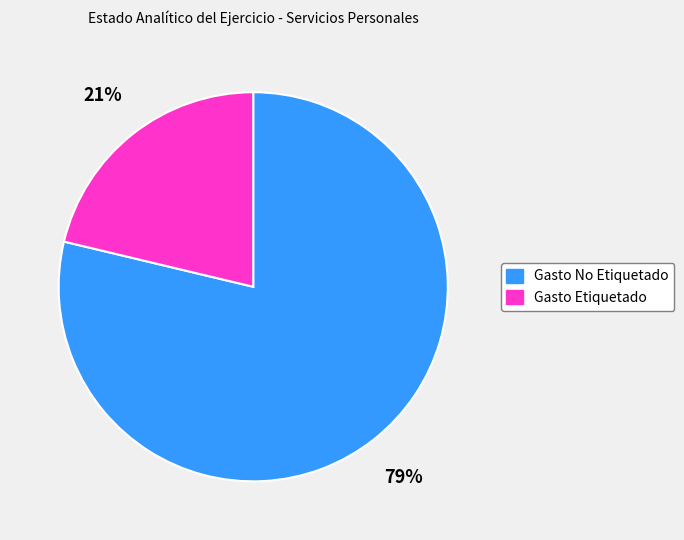

To the nearest percent, what portion does Gasto Etiquetado represent?

21%